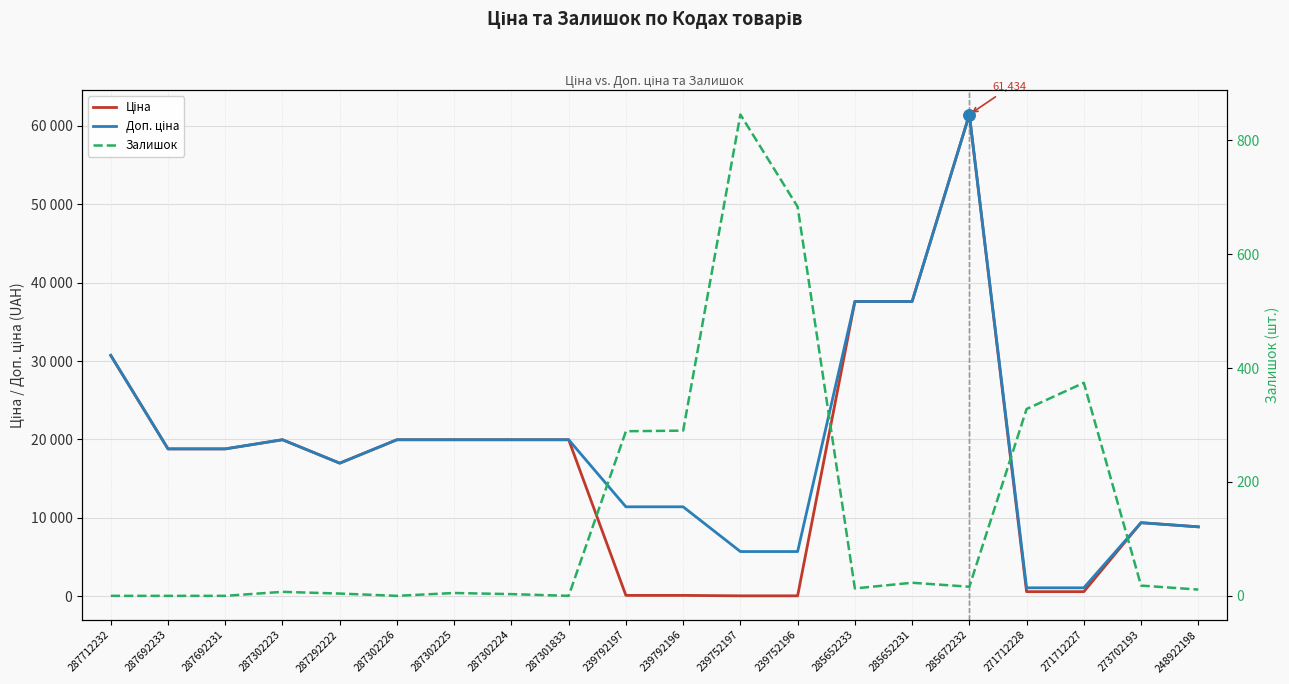

Which series changed the most between 271712228 and 273702193?

Ціна